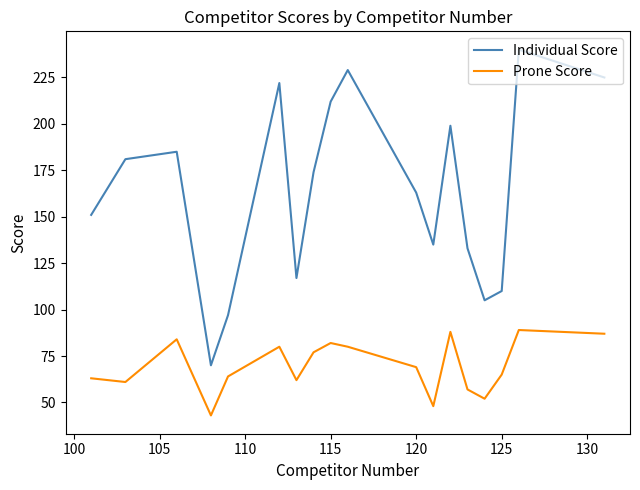

What is the smallest value displayed?

43